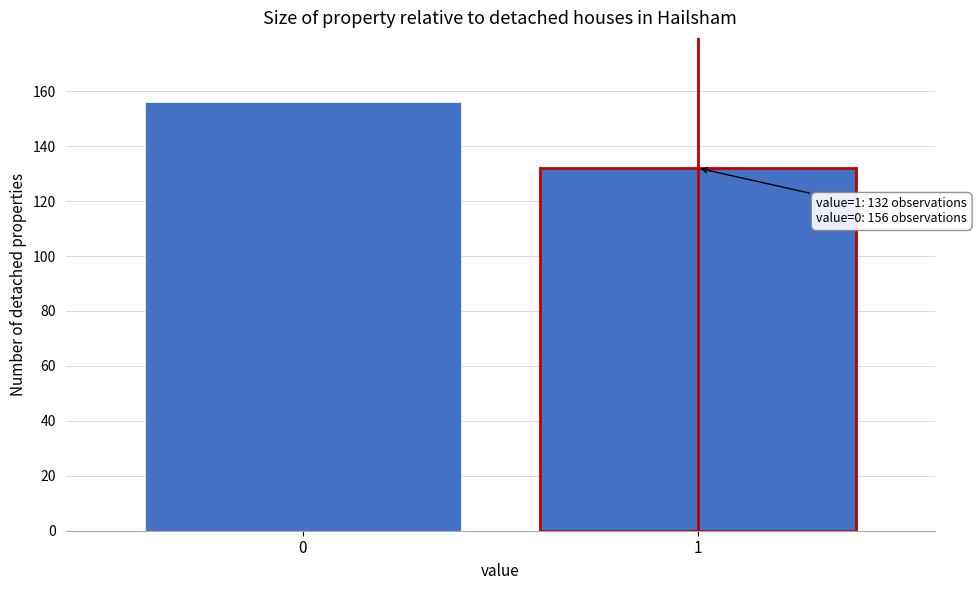

Reading left to right, list all the values displayed in this chart.

156	132